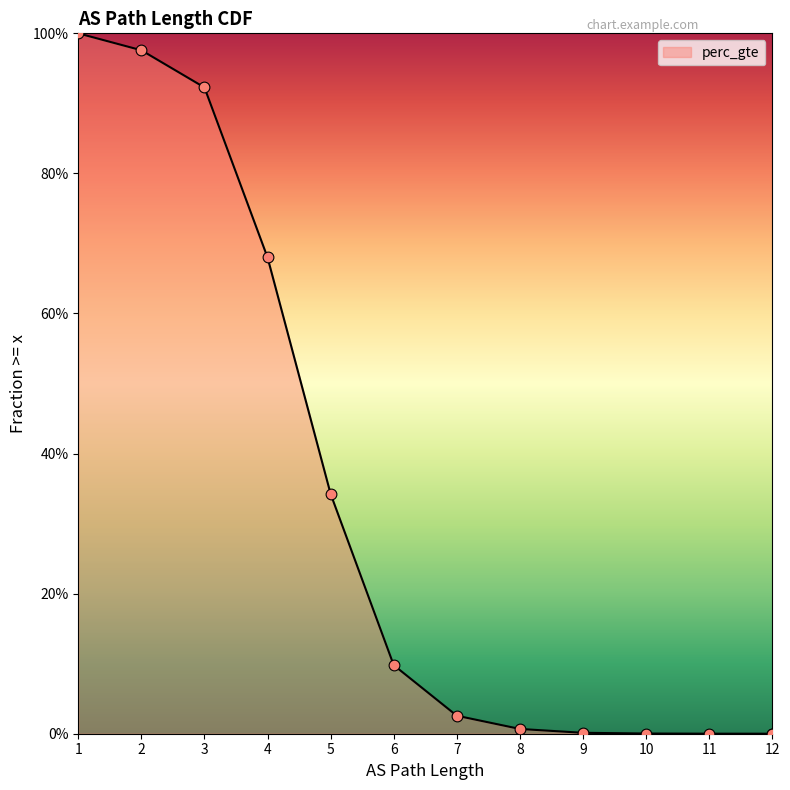

Between 10 and 11, which is larger?

10